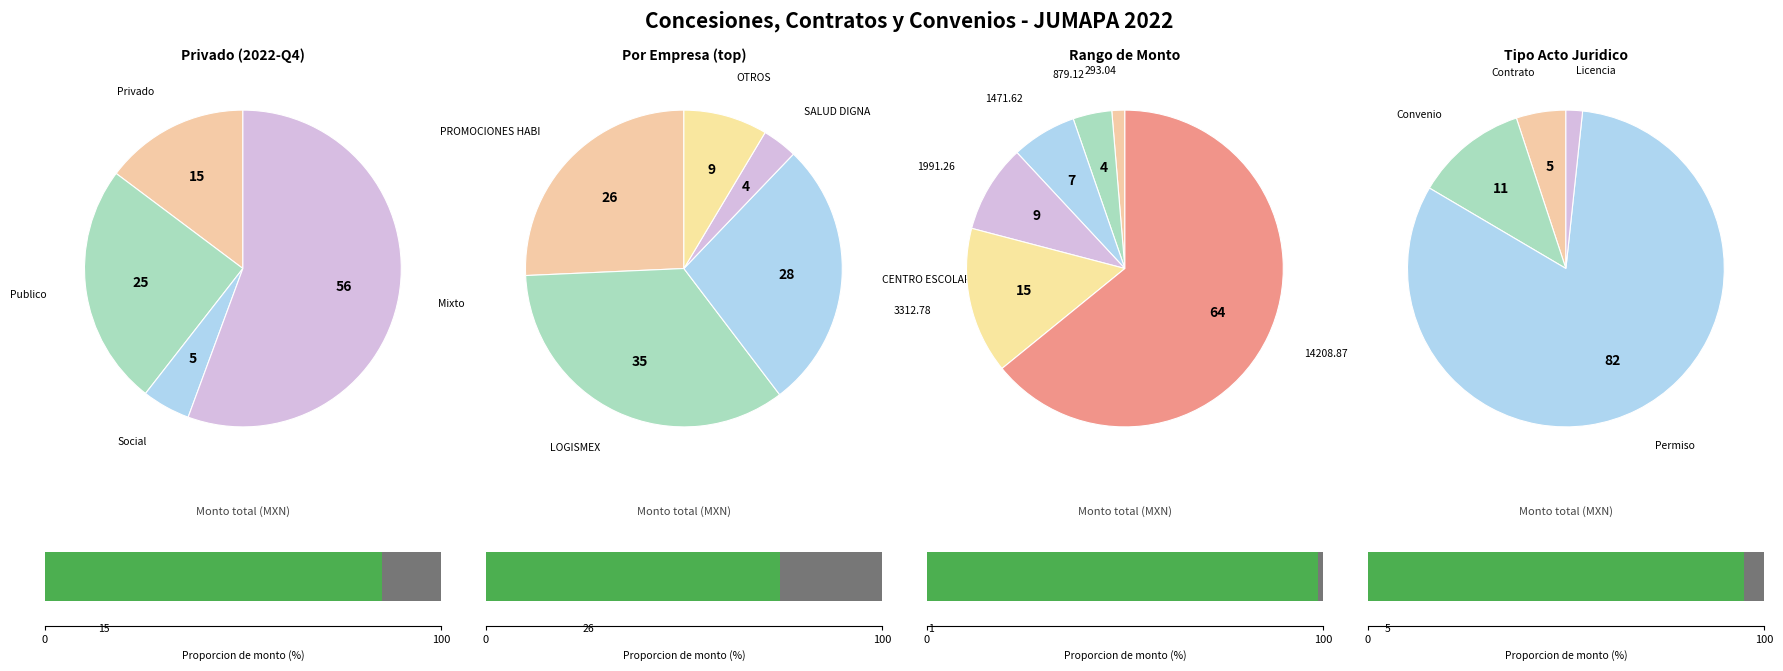

True or false: 14 accounts for 1% of the total.

False